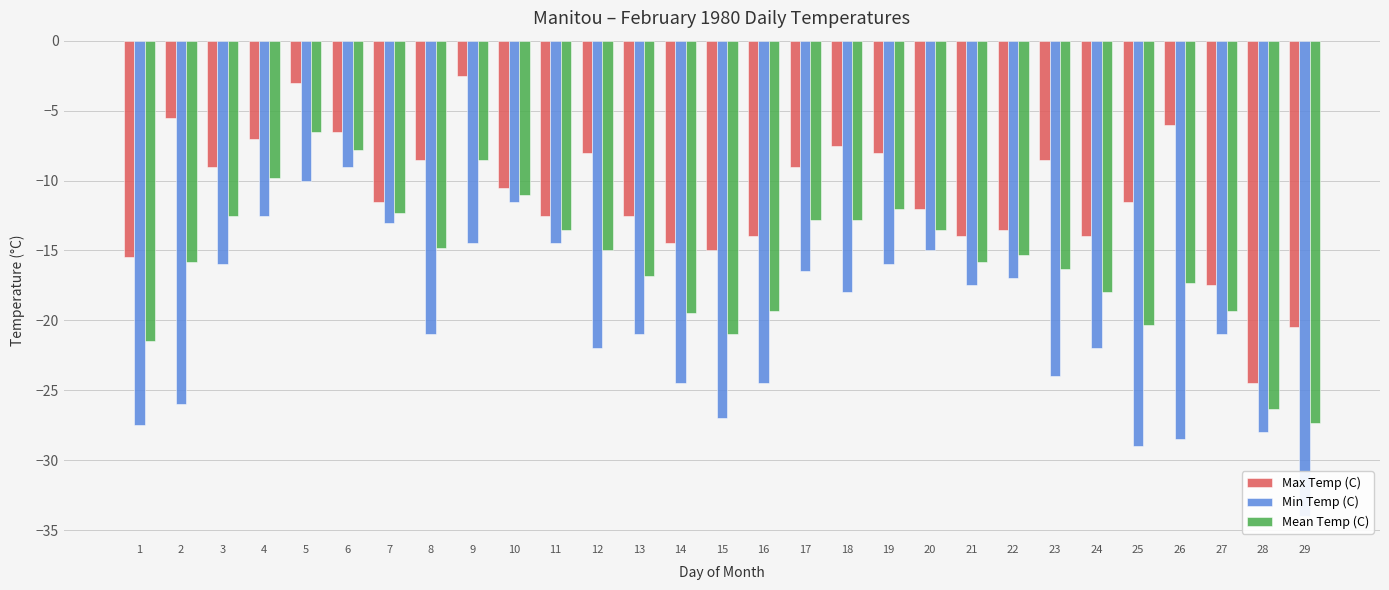

What are all the series names shown in the legend?

Max Temp (C), Min Temp (C), Mean Temp (C)